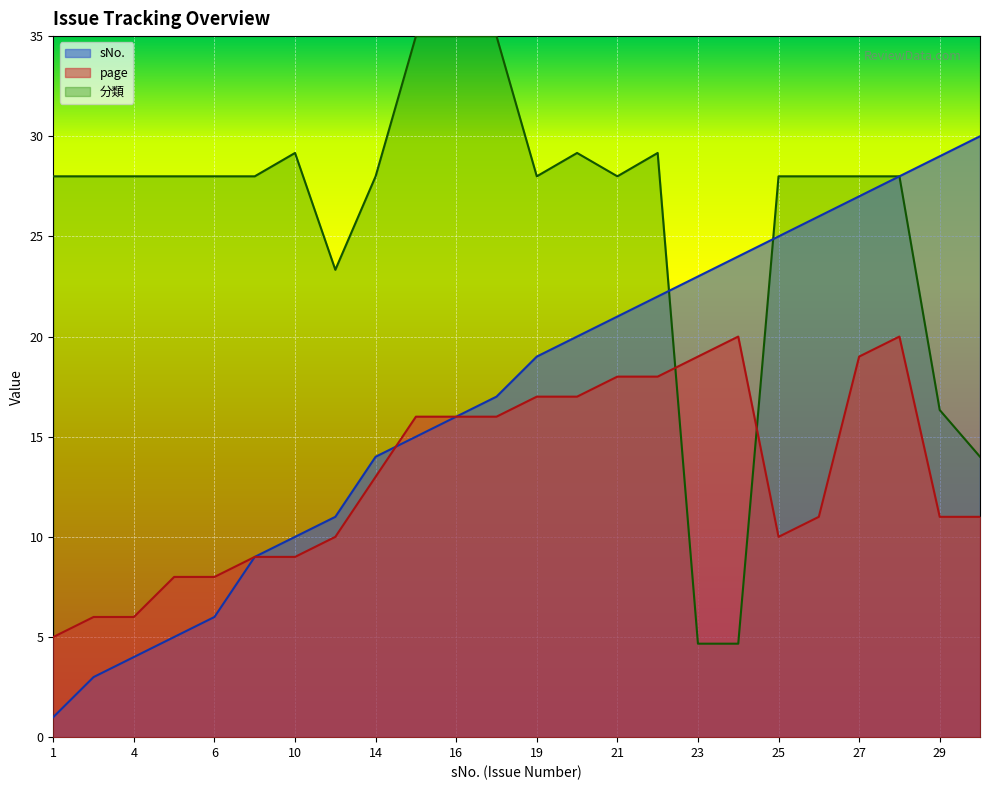

What is the minimum value shown in the chart?

1.0